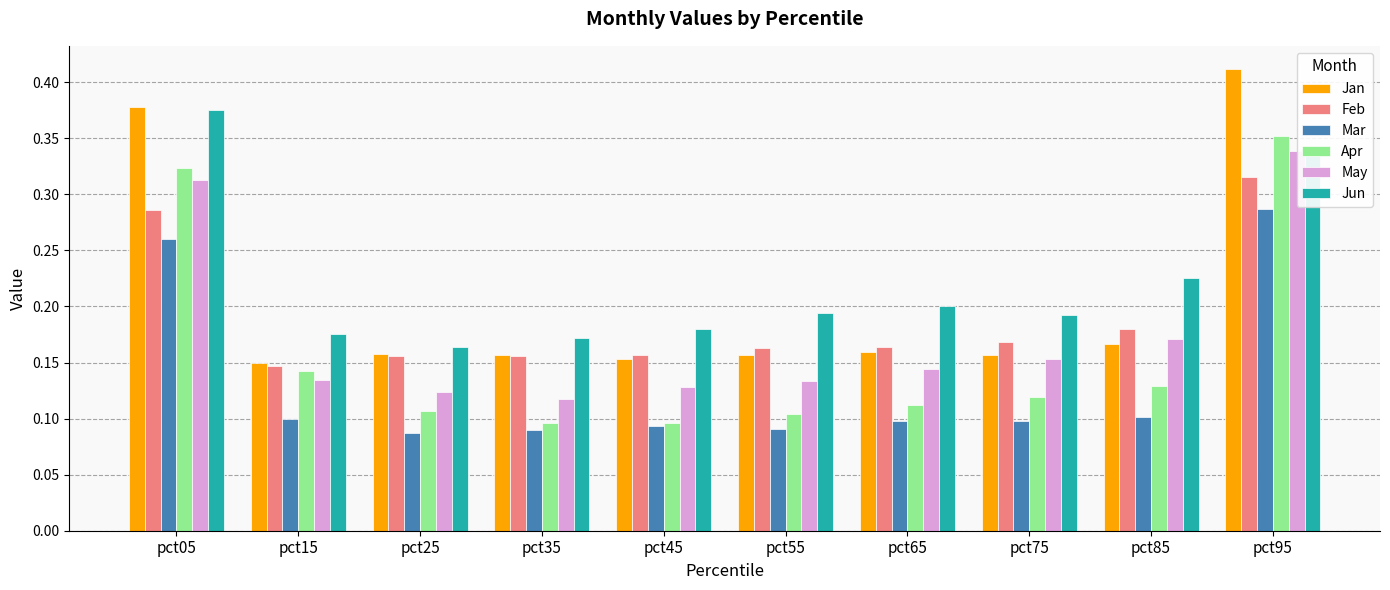

Is the value of Mar at pct45 greater than the value of Jun at pct85?

No